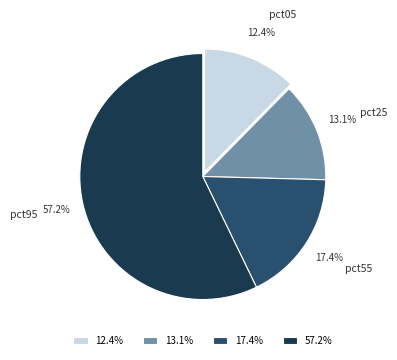

Does pct95 represent more than half of the total?

Yes